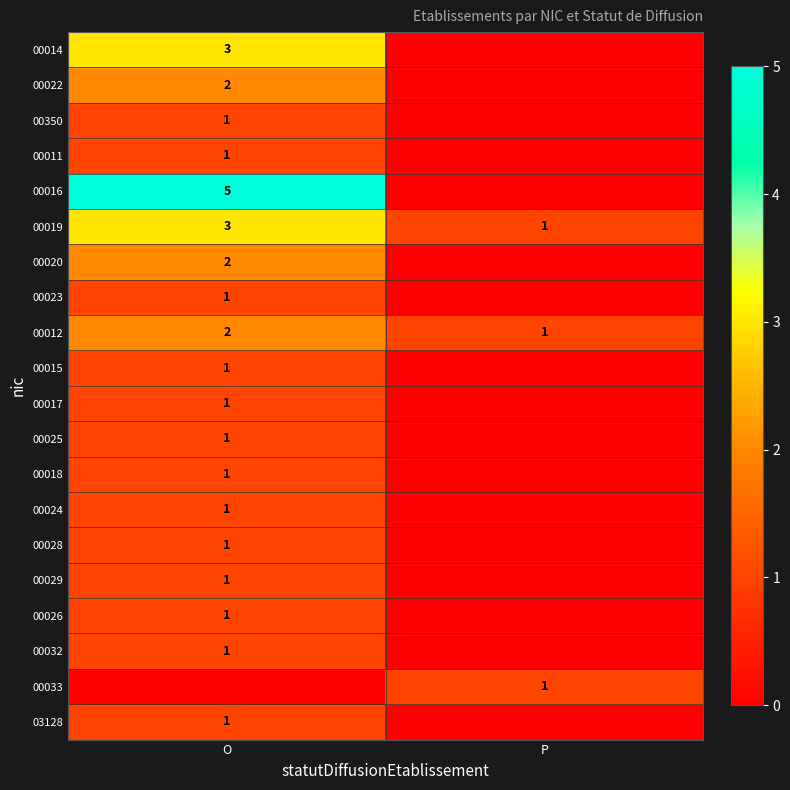

The 00024 series shows 2 at O. True or false?

False